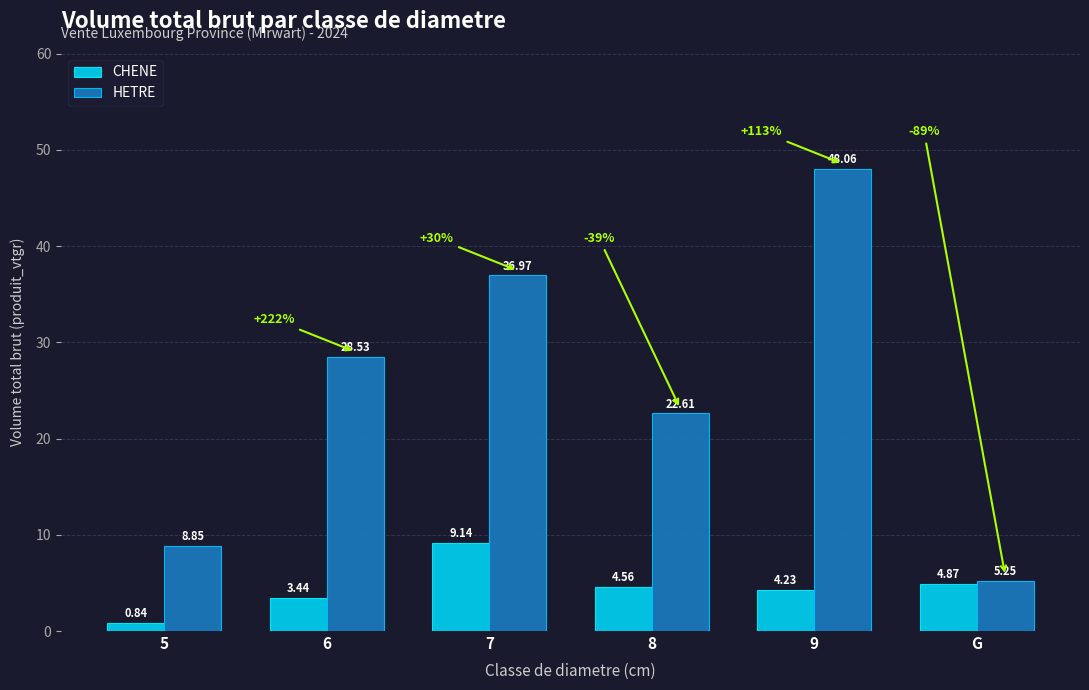

What are all the series names shown in the legend?

CHENE, HETRE